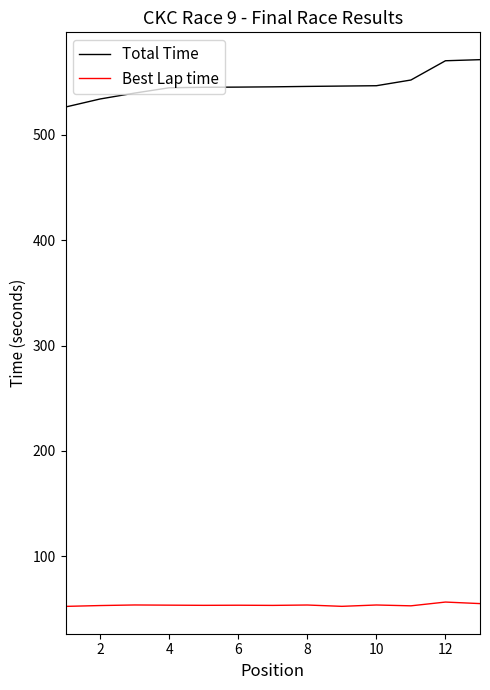

Which series has the largest range (max minus min)?

Total Time